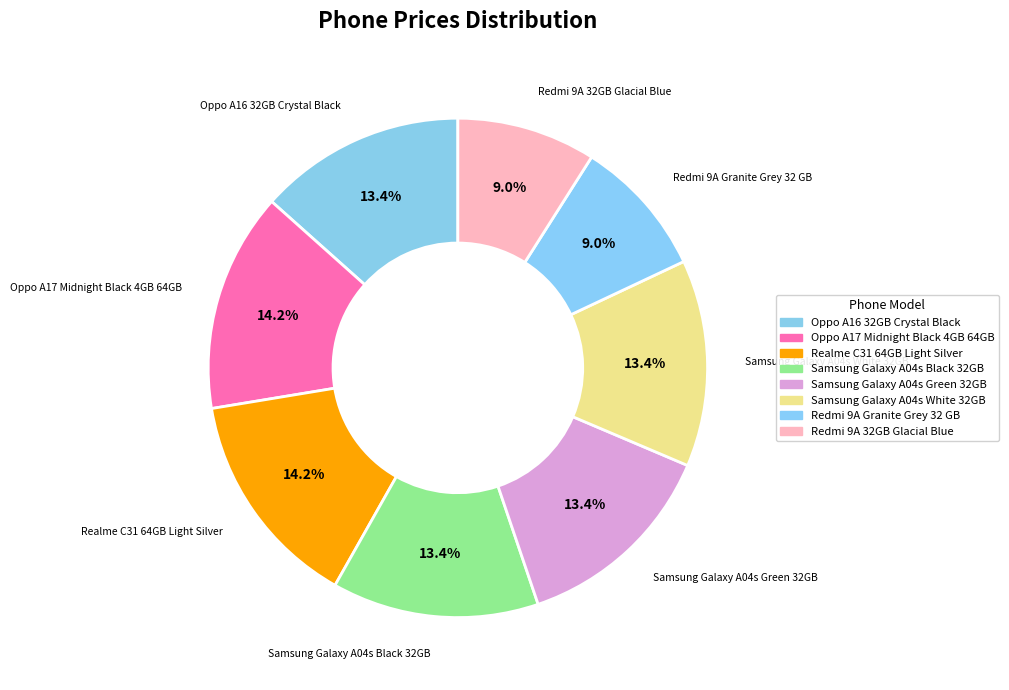

Combined, what portion of the pie is Oppo A17 Midnight Black 4GB 64GB and Samsung Galaxy A04s Green 32GB?

27.6%